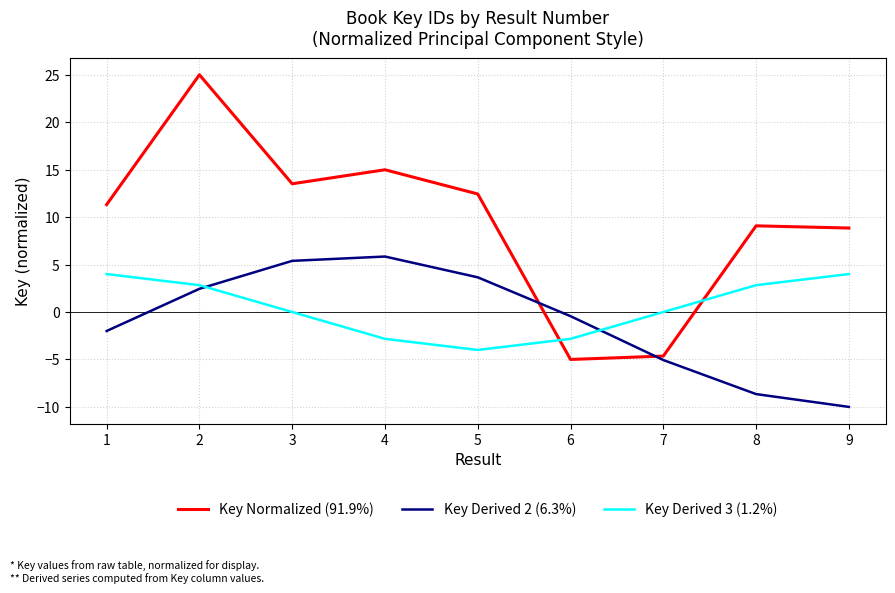

Which category has the lowest value in the Key Derived 2 (6.3%) series?

9